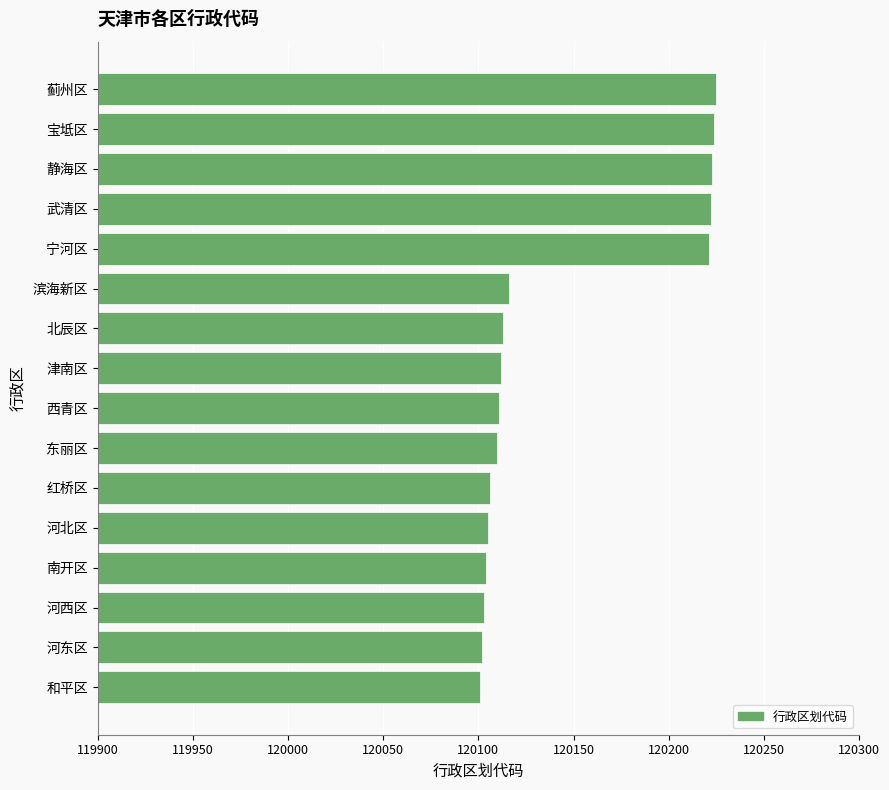

What is the greatest value displayed?

120225